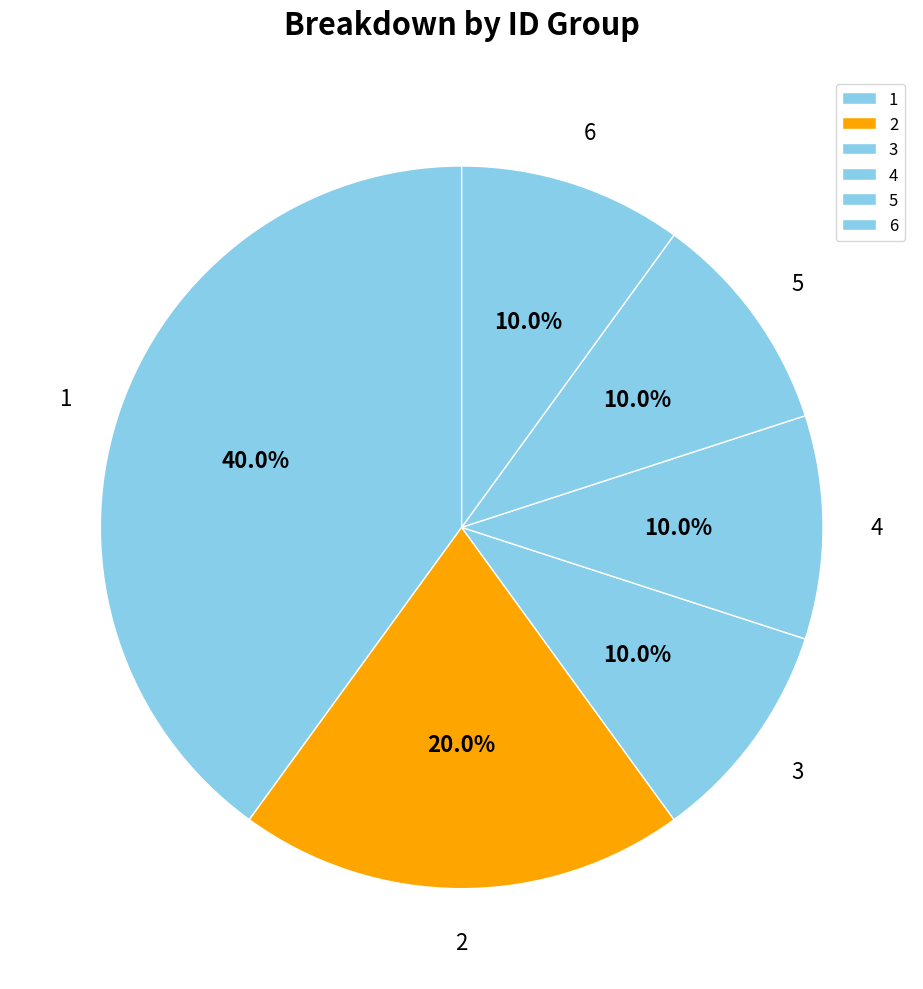

Combined, what portion of the pie is 1 and 2?

60.0%